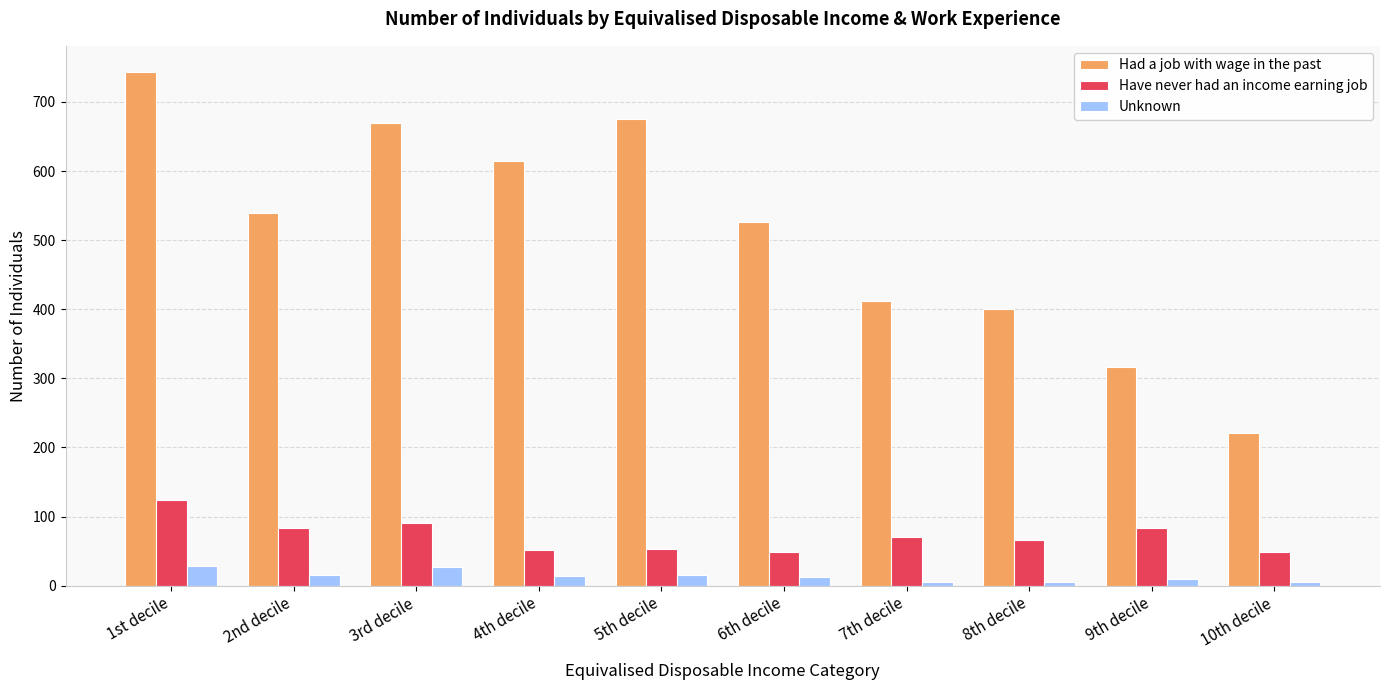

At which category is the sum across all series the highest?

1st decile